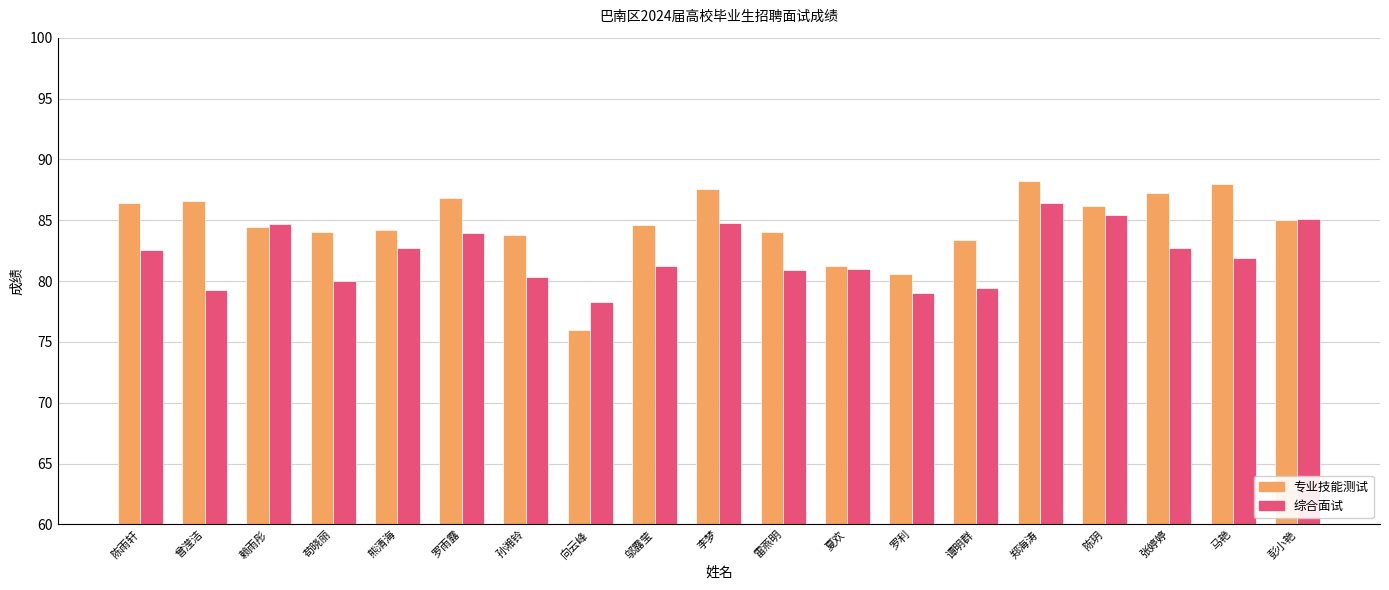

What is the difference between the highest and lowest values at 谭明群?

4.0